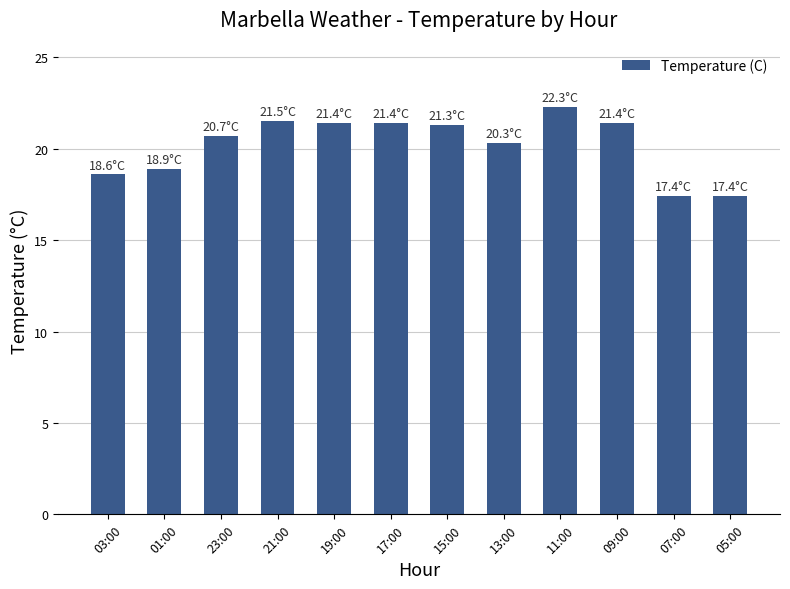

What is the label of the 2nd bar from the right?

07:00